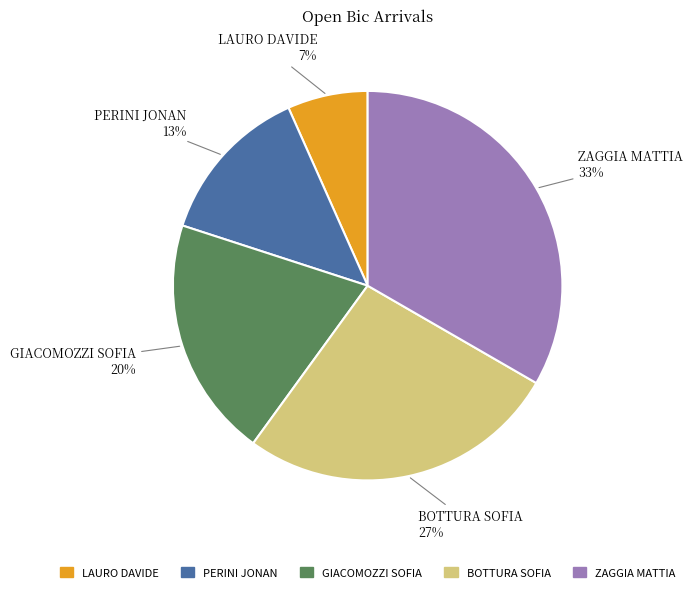

How many slices are in this pie chart?

5